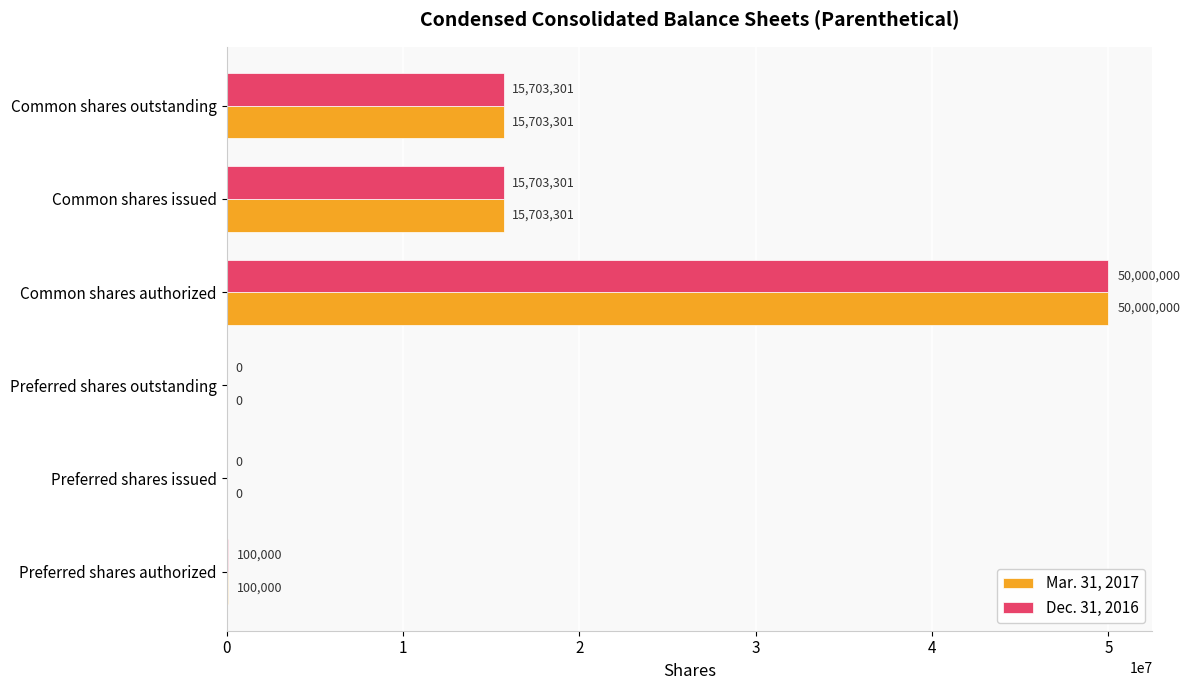

What value does the Mar. 31, 2017 series have at Common shares outstanding, to the nearest 50?

15703300